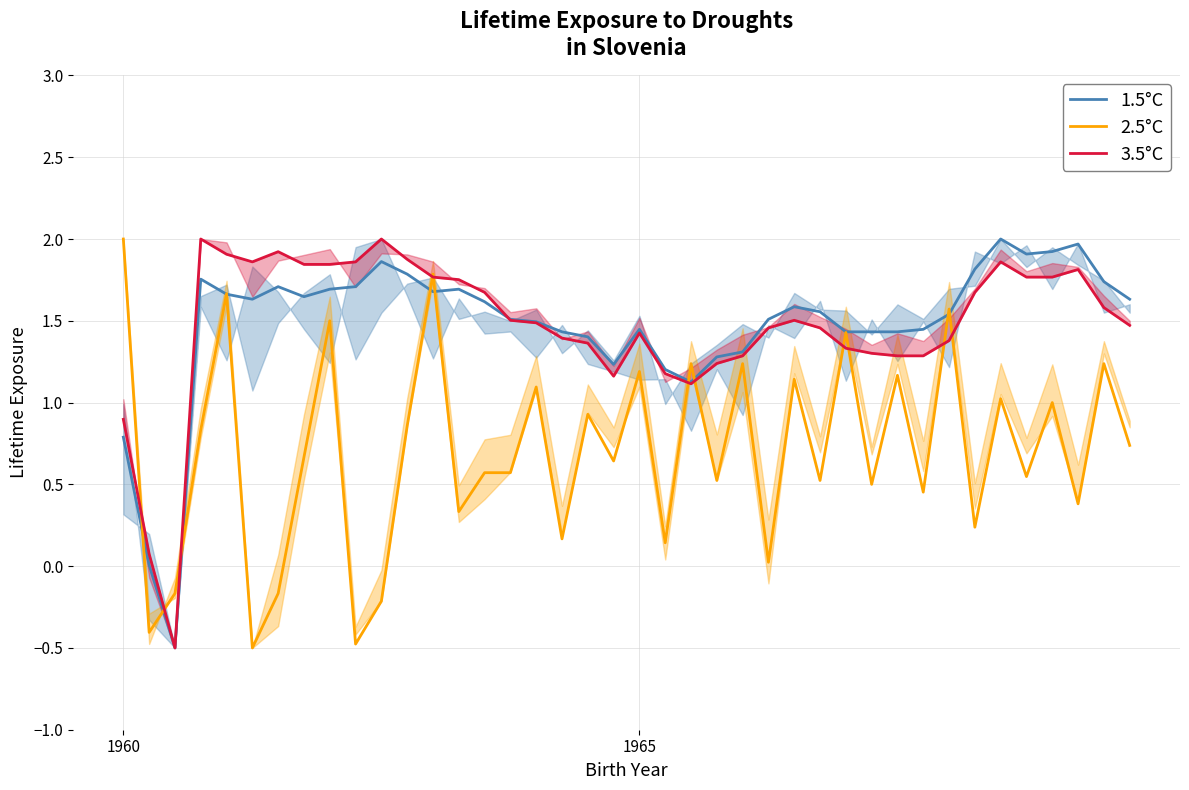

What is the minimum value for 2.5°C?

-0.5